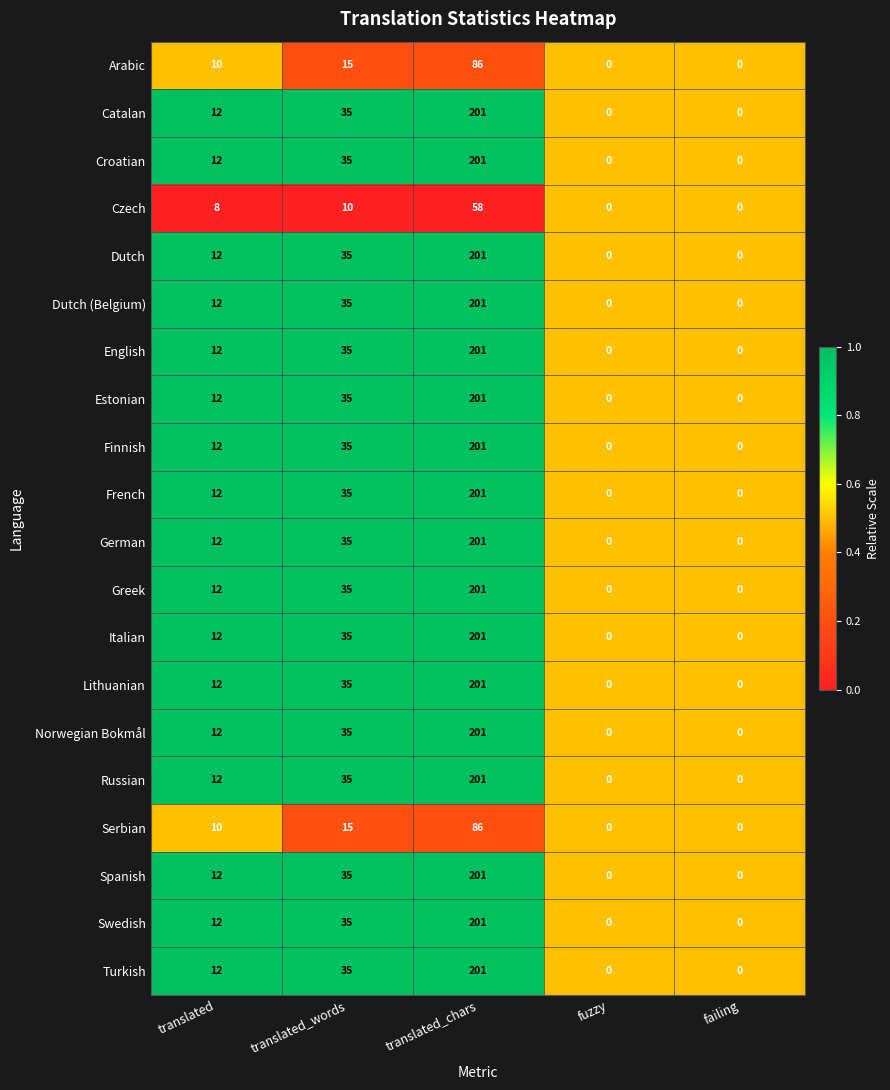

What is the approximate value of German at translated_words, to the nearest 5?

35